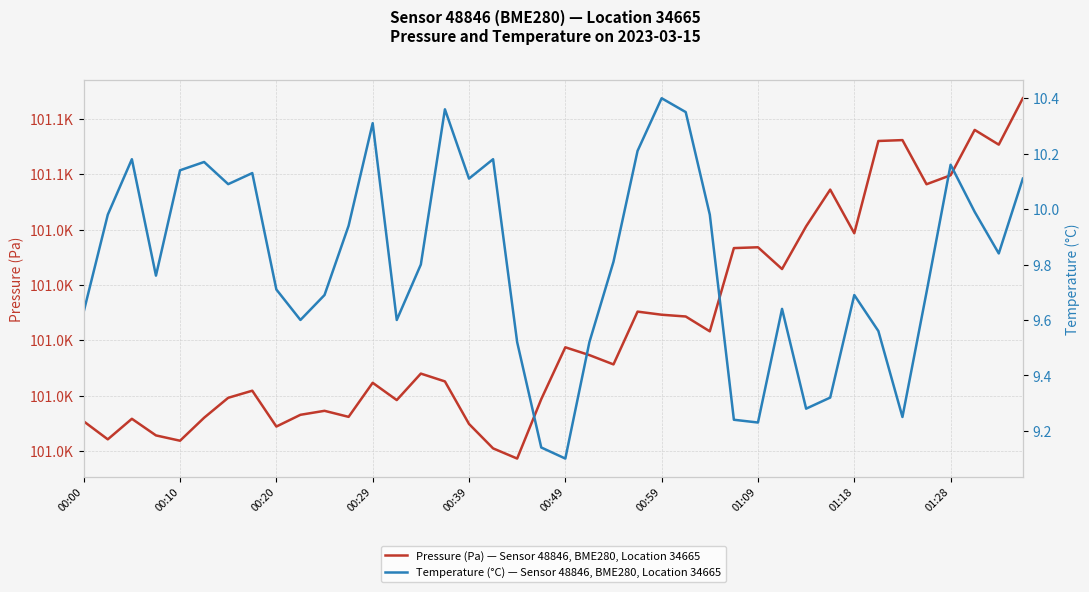

List the series in order of their overall mean, lowest first.

Temperature (°C) — Sensor 48846, BME280, Location 34665, Pressure (Pa) — Sensor 48846, BME280, Location 34665